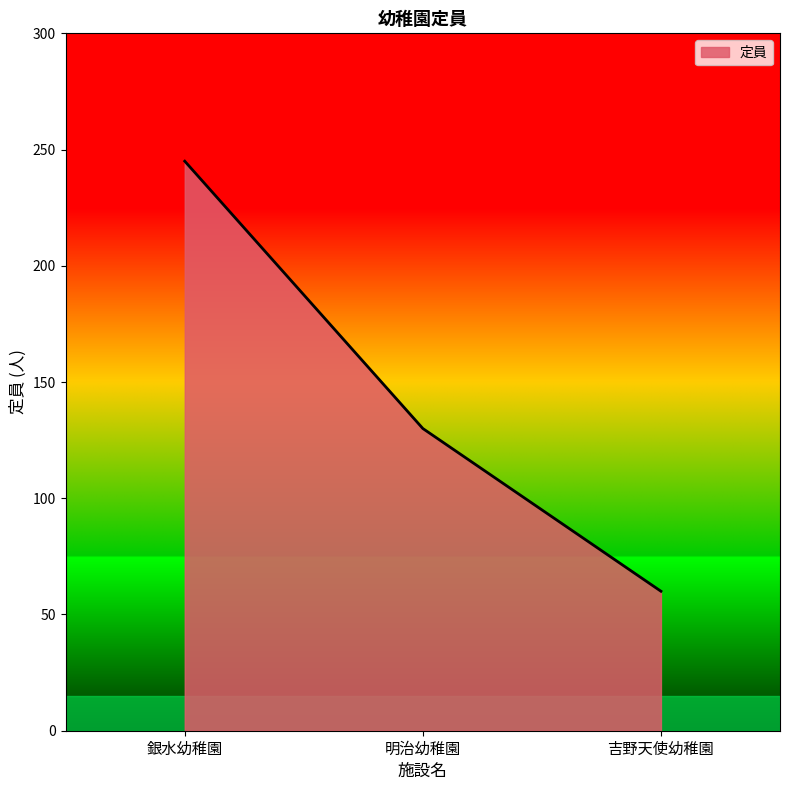

What is the change in value from 銀水幼稚園 to 吉野天使幼稚園?

-185